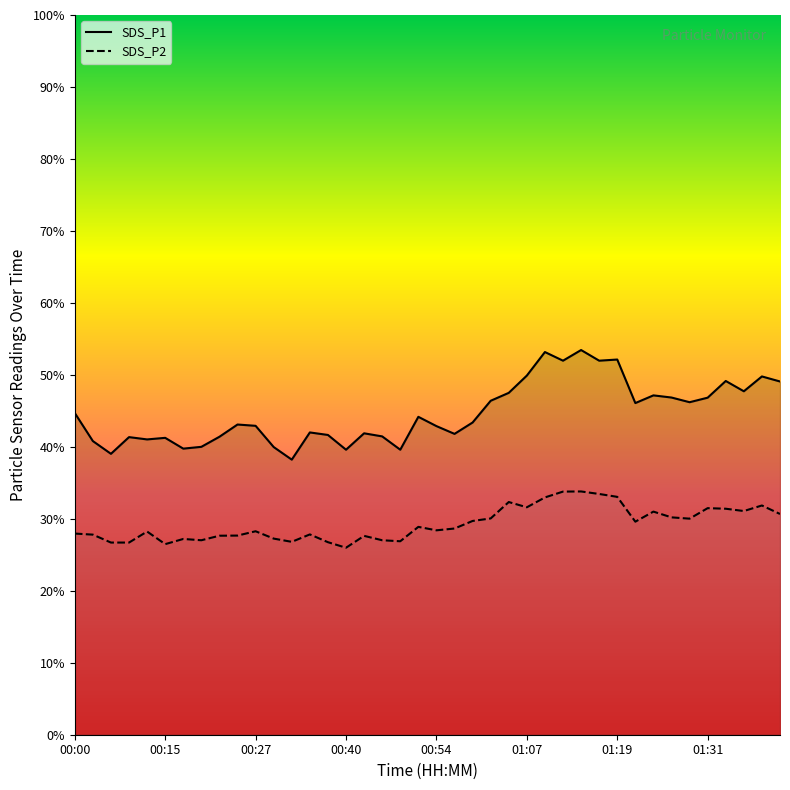

What is the lowest value of the SDS_P2 series?

26.0